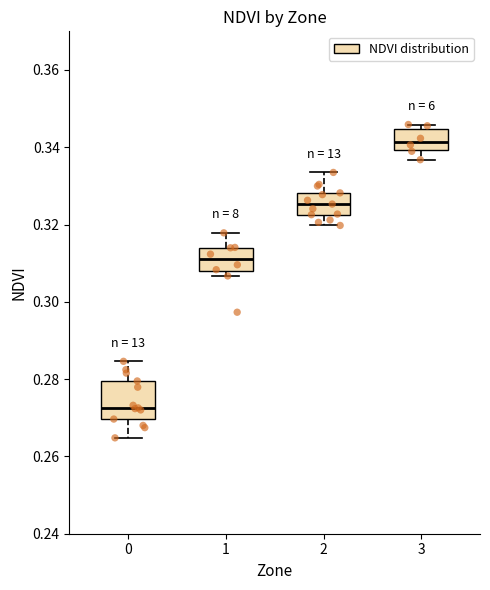

Which box has the lowest median line?

0